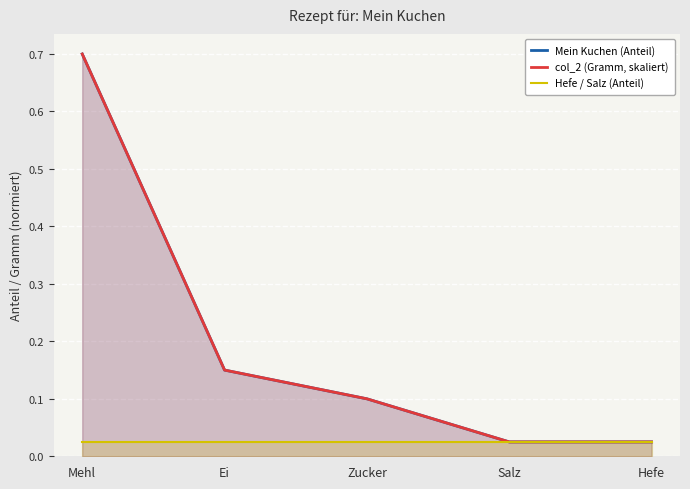

Is it true that Hefe / Salz (Anteil) equals 0.0 at Salz?

True